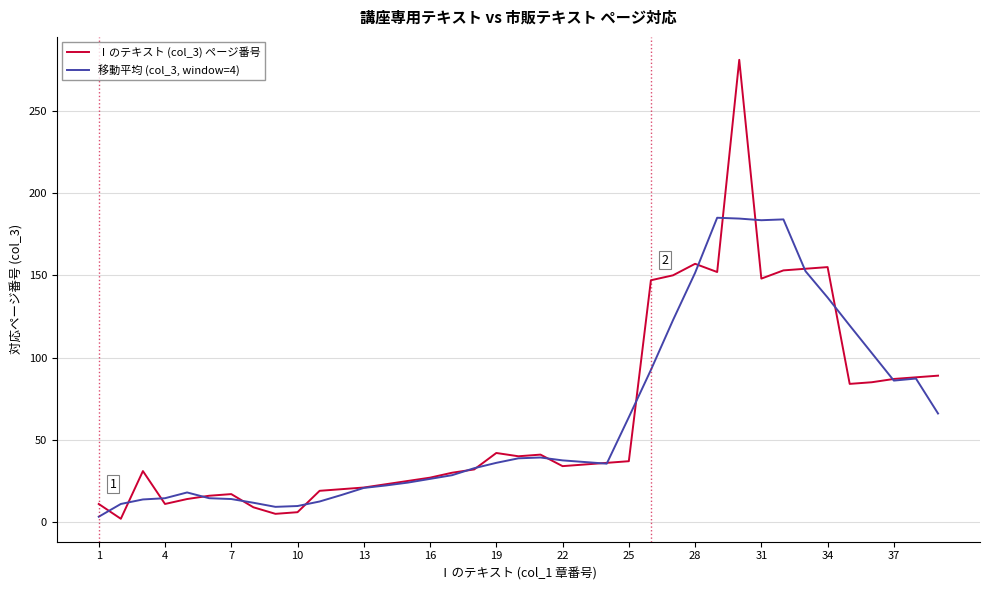

Which series has the widest spread of values?

Ⅰのテキスト (col_3) ページ番号